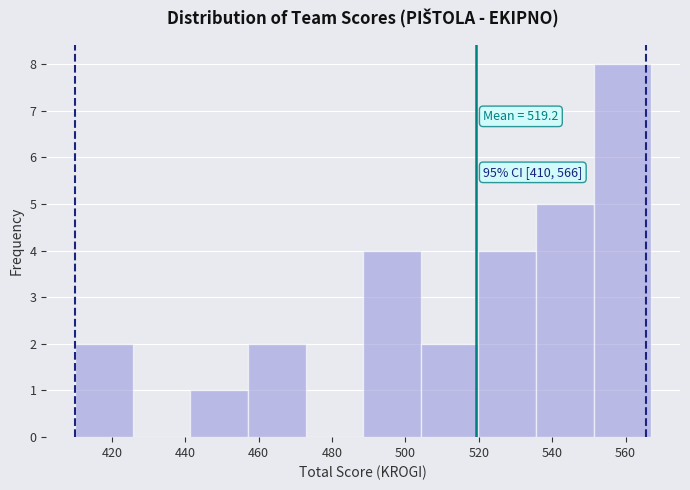

Over which range of the x-axis is the bar tallest?

552 to 568